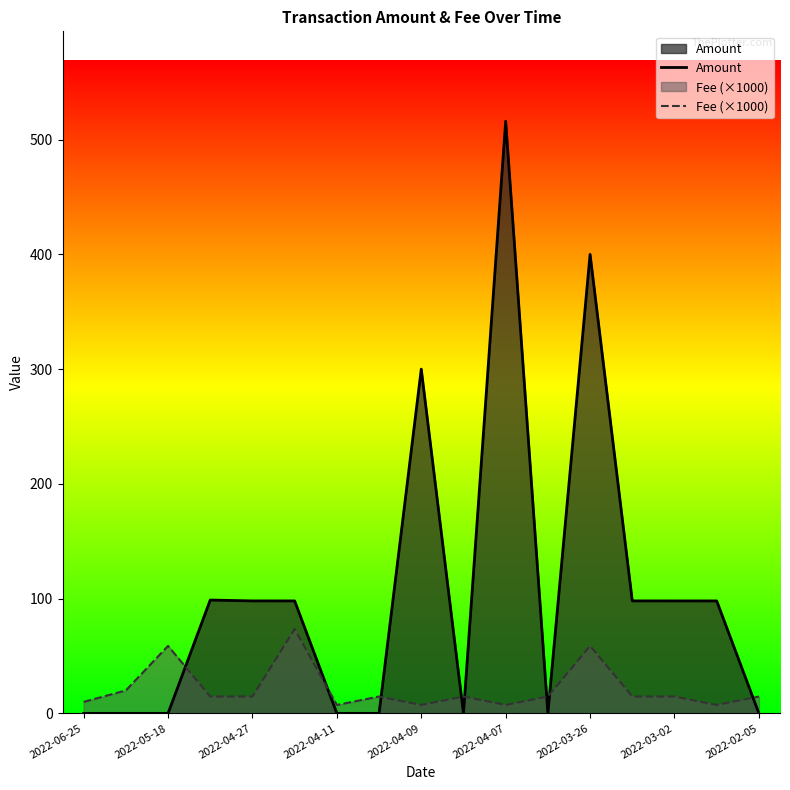

At which label is Amount closest to 258?

2022-04-09